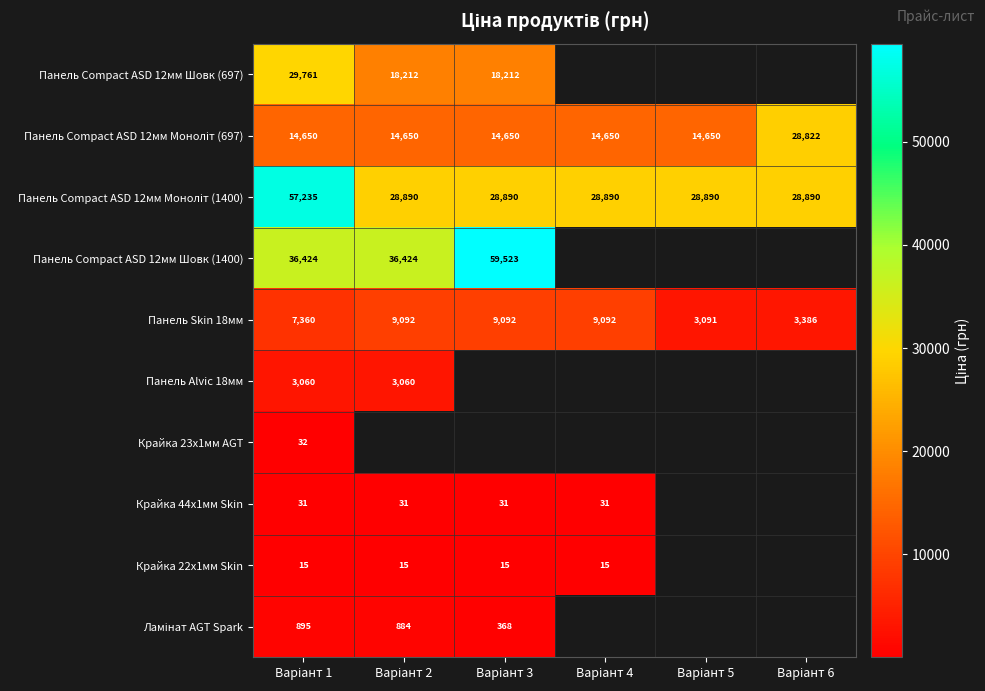

At which category does the chart reach its peak across all series?

Варіант 3